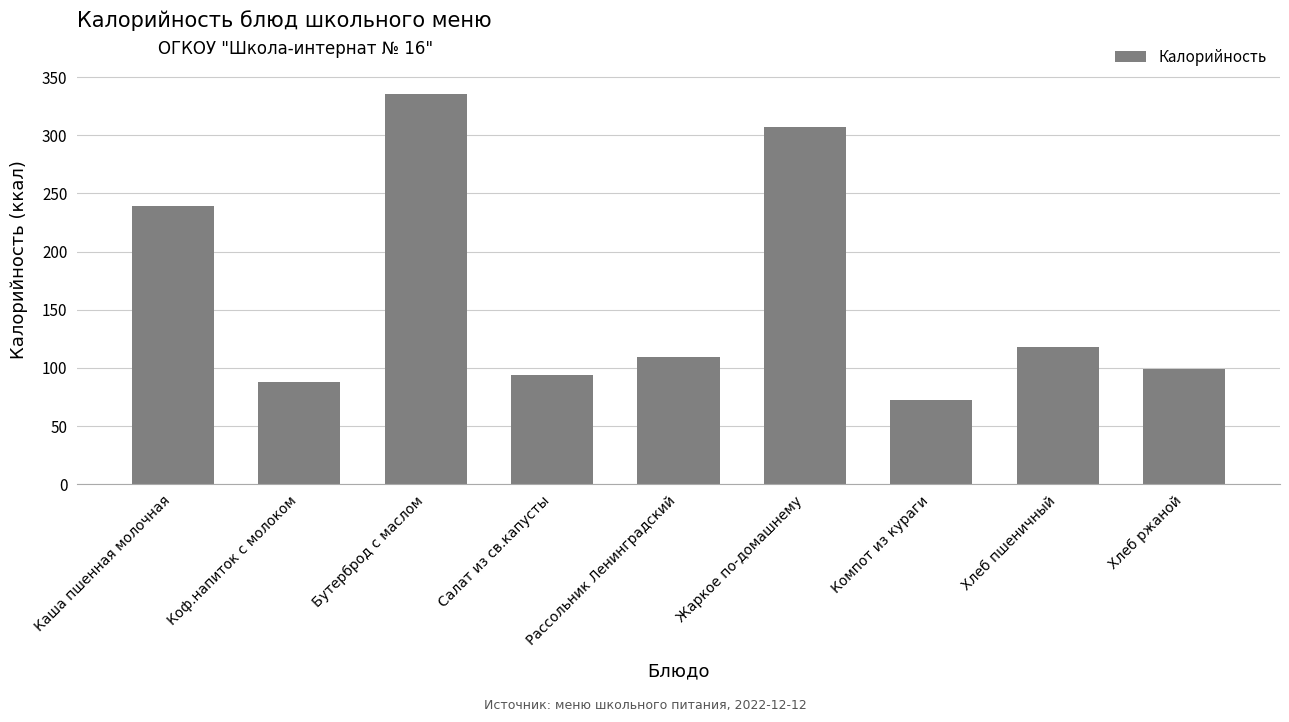

Which category has the lowest value across all series?

Компот из кураги